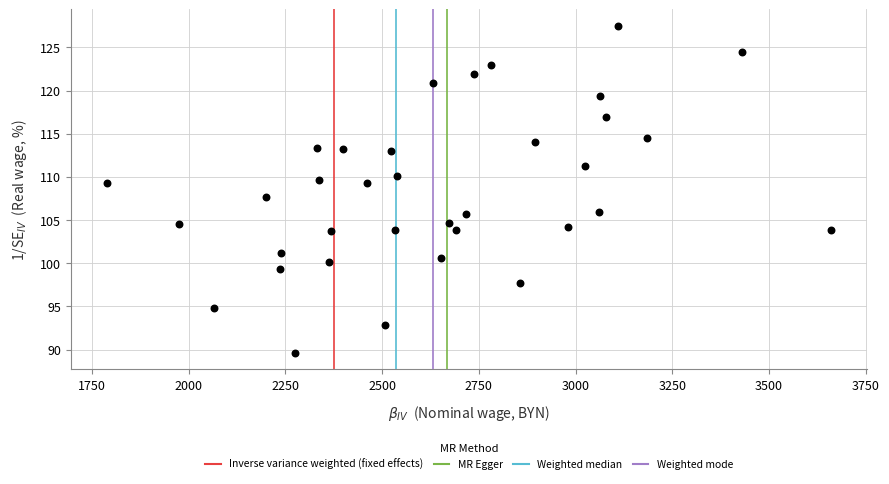

What is the range of Y values (max minus min)?

37.9